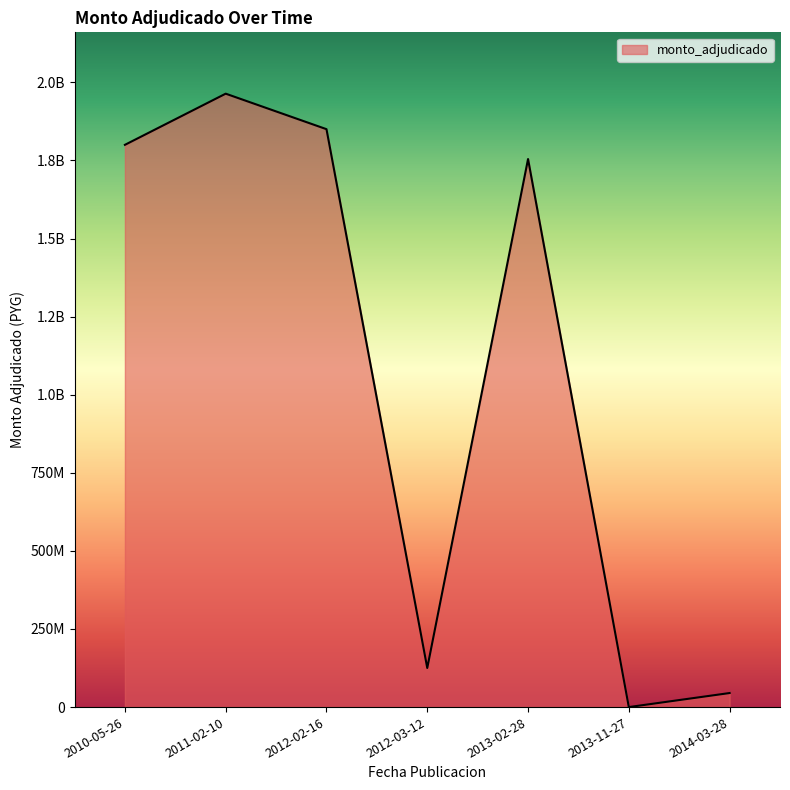

Is this an area chart (filled region under the line)?

Yes